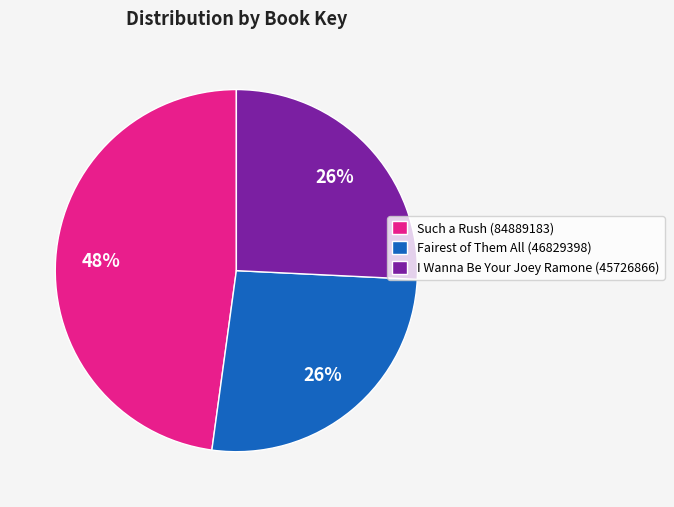

To the nearest percent, what portion does Fairest of Them All (46829398) represent?

26%